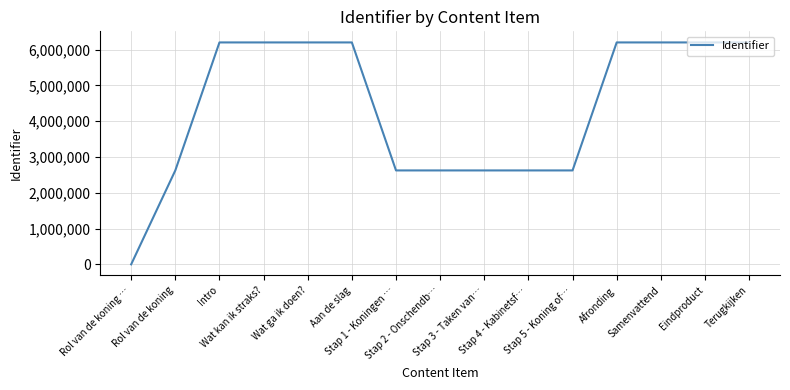

What is the difference between the maximum and minimum values?

6201180